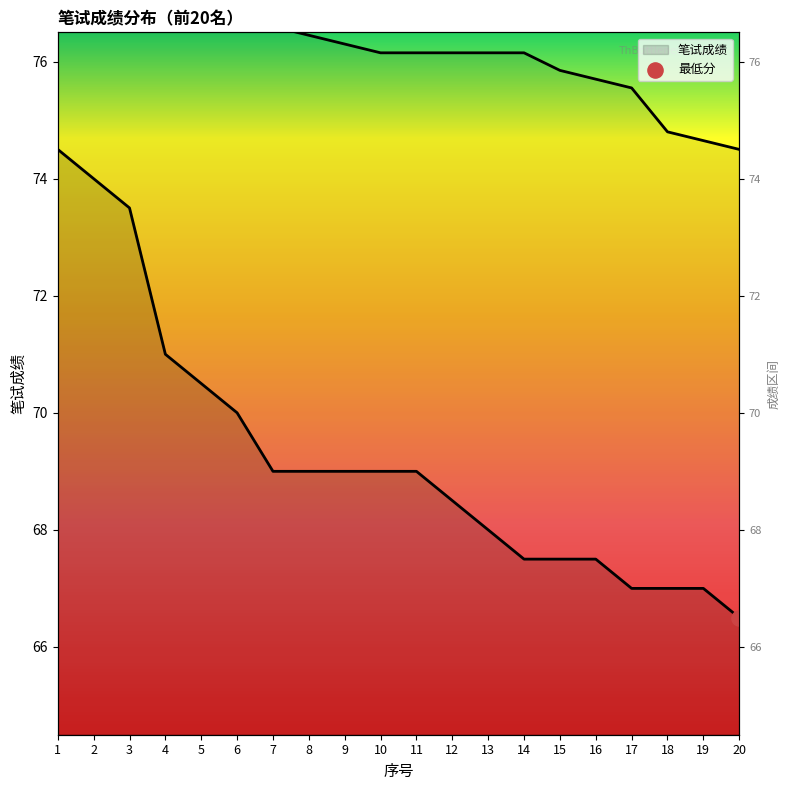

Which has a higher value, 11 or 12?

11